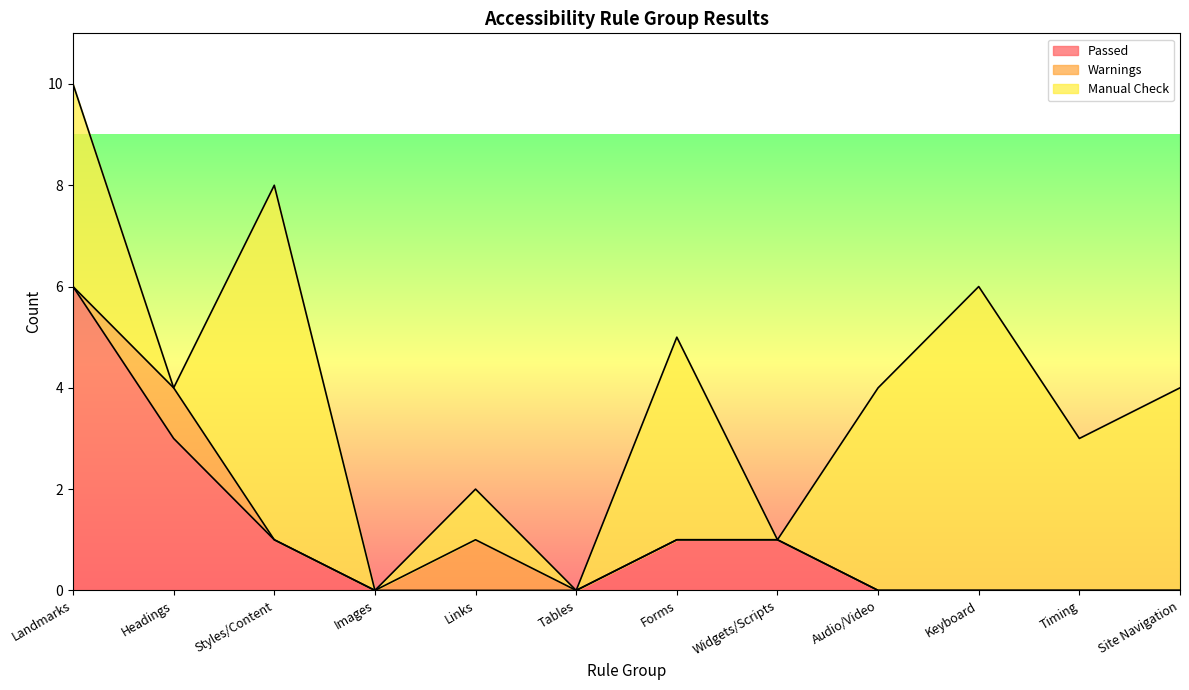

What is the label of the 4th point from the right?

Audio/Video